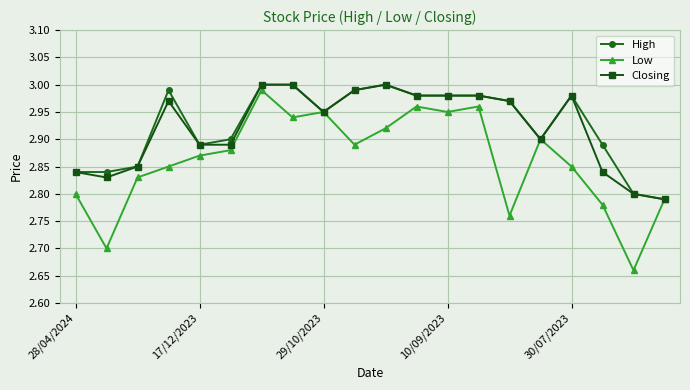

Which series has the widest spread of values?

Low